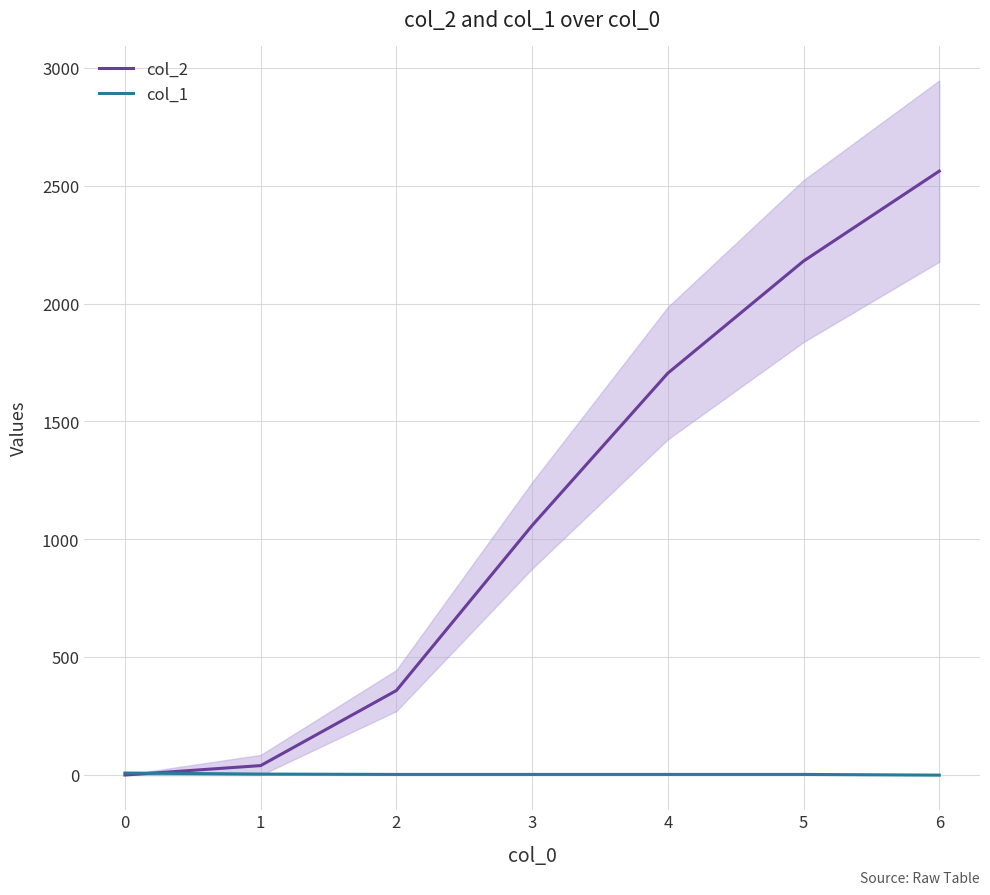

True or false: col_1 has a value of 1.0 at 5.

False